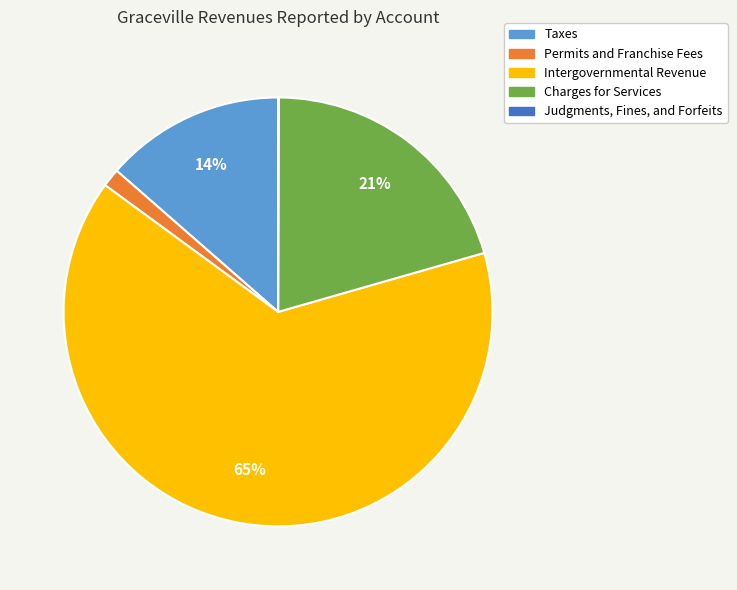

The Permits and Franchise Fees slice represents 9% of the pie. True or false?

False